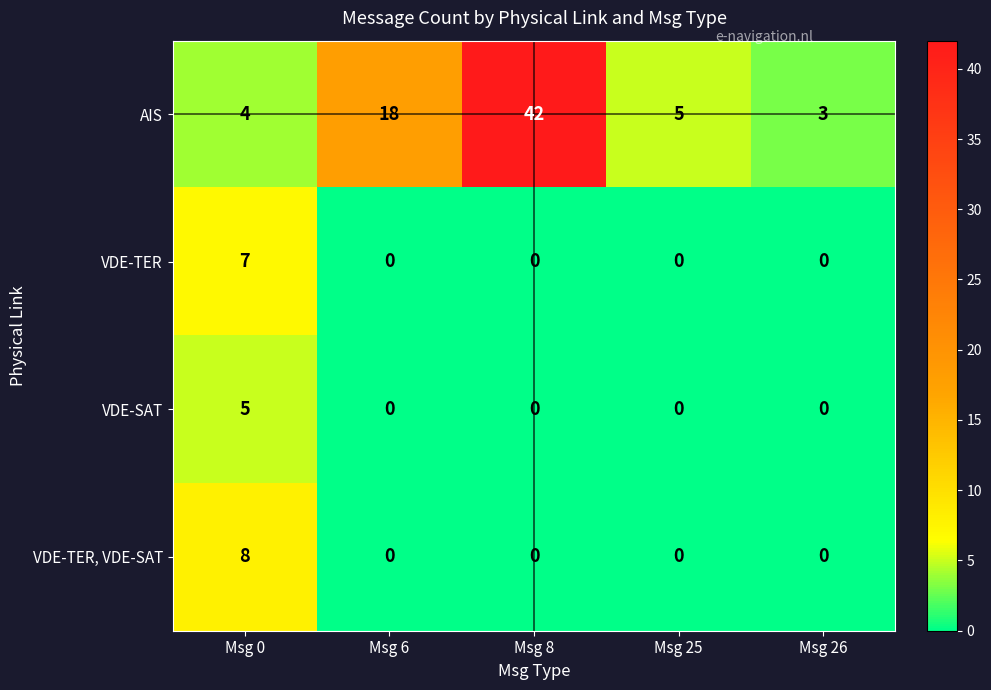

The AIS series shows 3 at Msg 26. True or false?

True